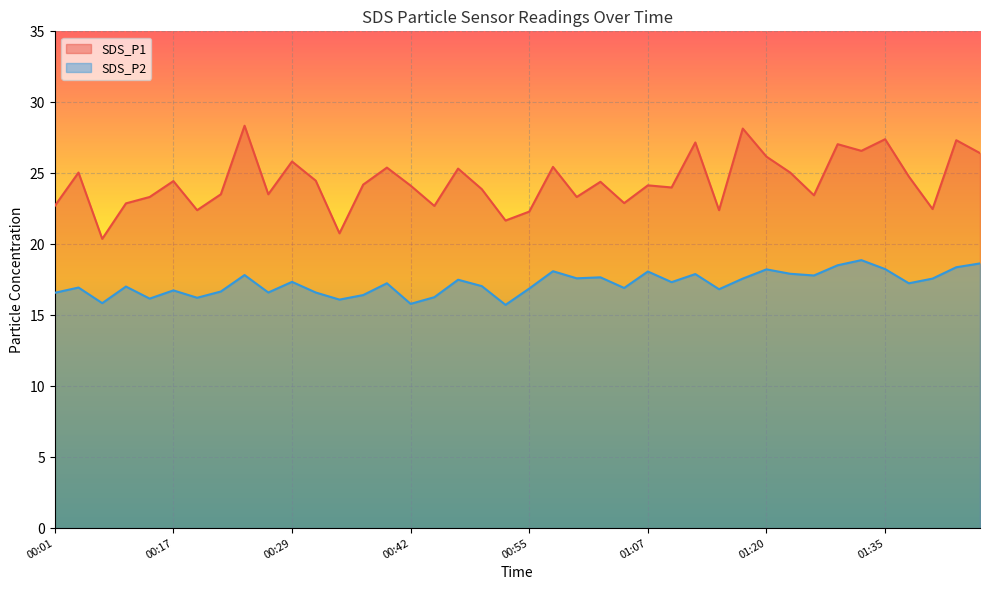

How many distinct data groups are displayed?

2